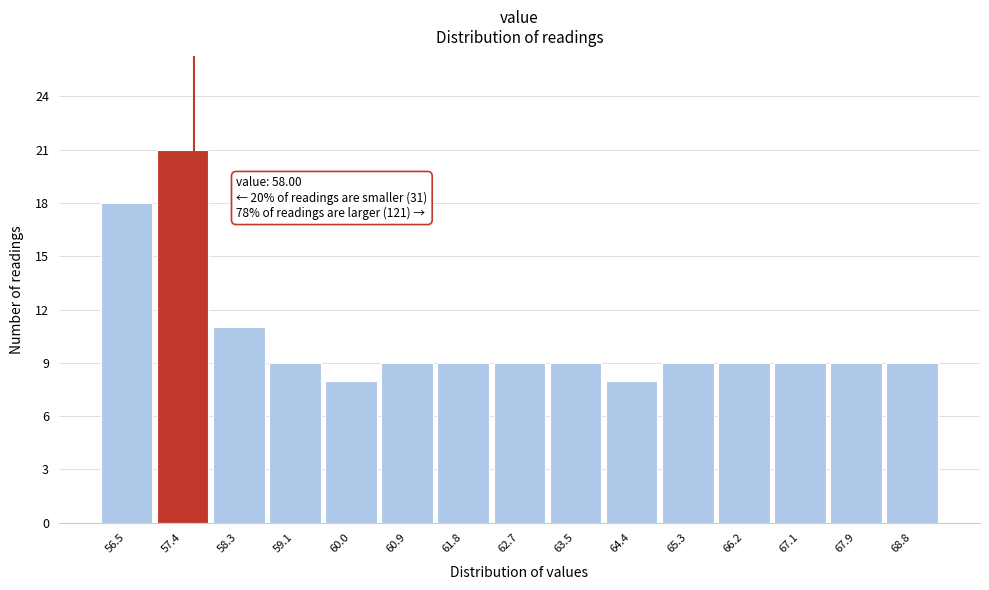

Reading right to left, what are all the values shown in this chart?

9	9	9	9	9	8	9	9	9	9	8	9	11	21	18